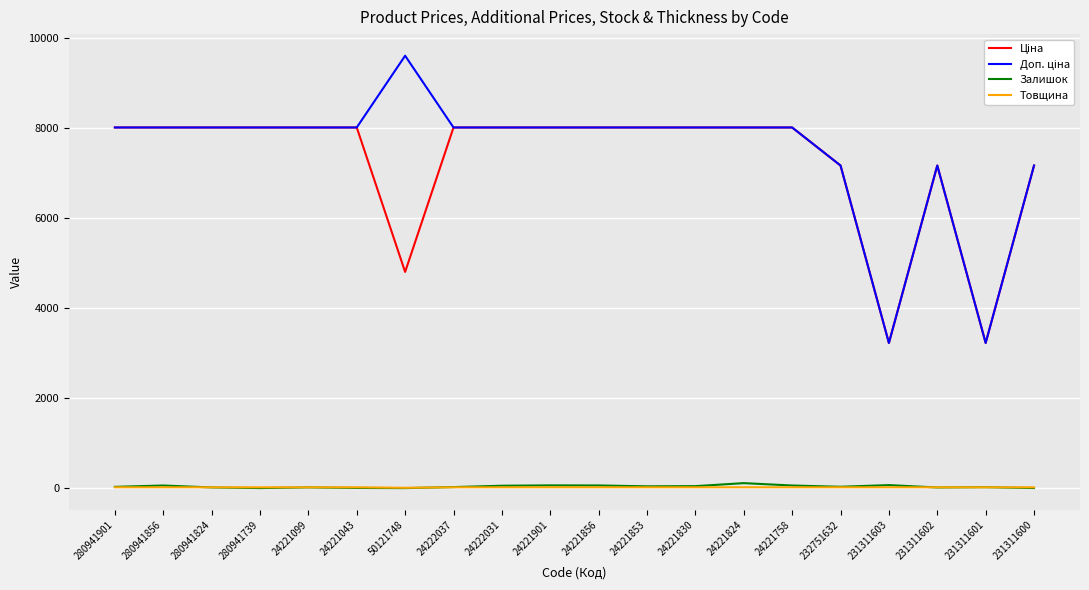

What is the average value of the Залишок series?

35.2